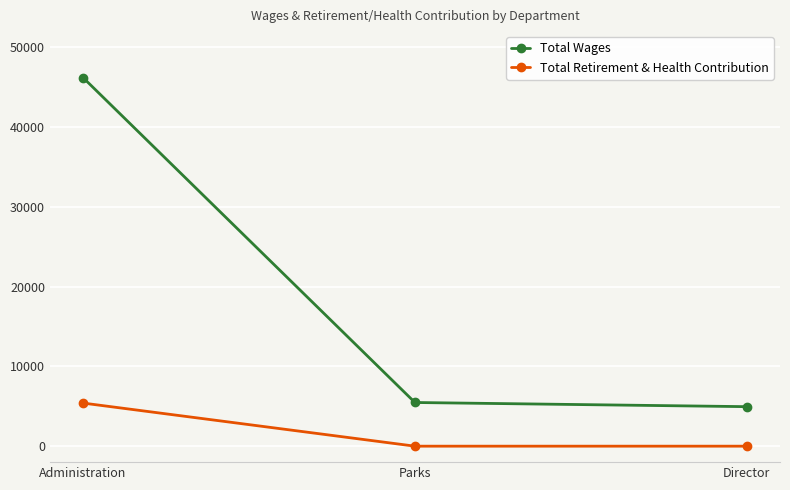

What is the sum of all Total Wages values?

56598